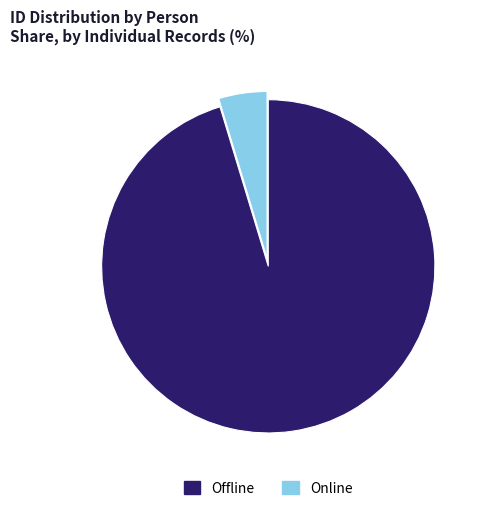

Approximately how many times larger is the value at Offline compared to Online?

20.4